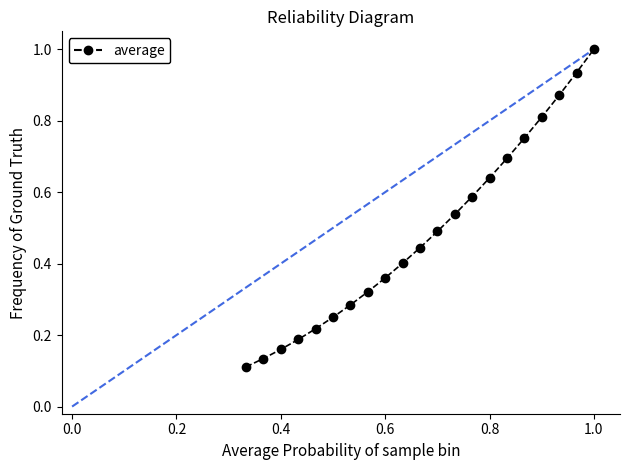

What is the sum of all values?

10.2